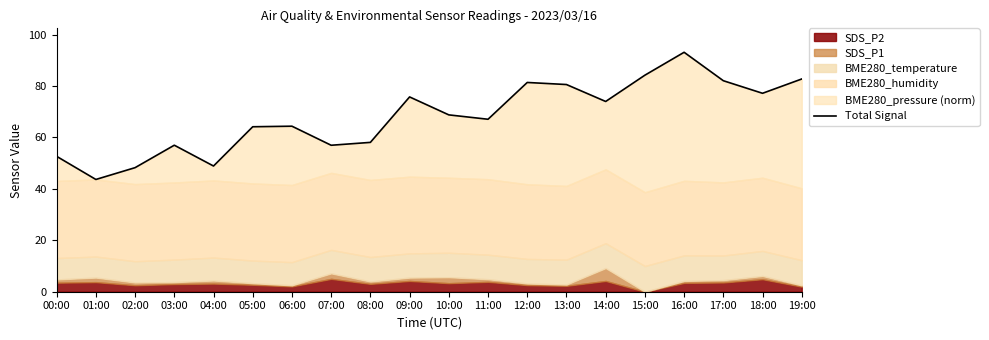

Rank the categories by value from lowest to highest.

01:00, 02:00, 04:00, 00:00, 07:00, 03:00, 08:00, 05:00, 06:00, 11:00, 10:00, 14:00, 09:00, 18:00, 13:00, 12:00, 17:00, 19:00, 15:00, 16:00